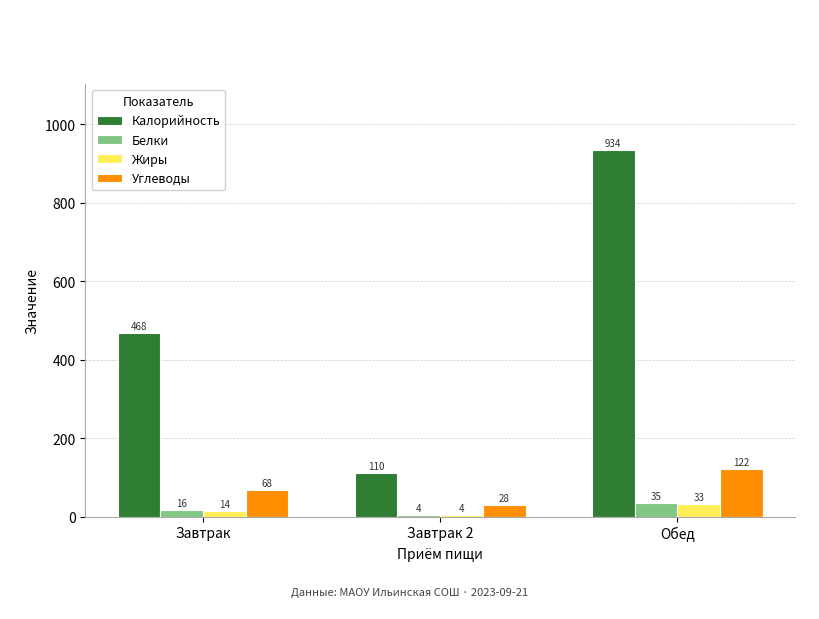

Does the chart contain any negative values?

No